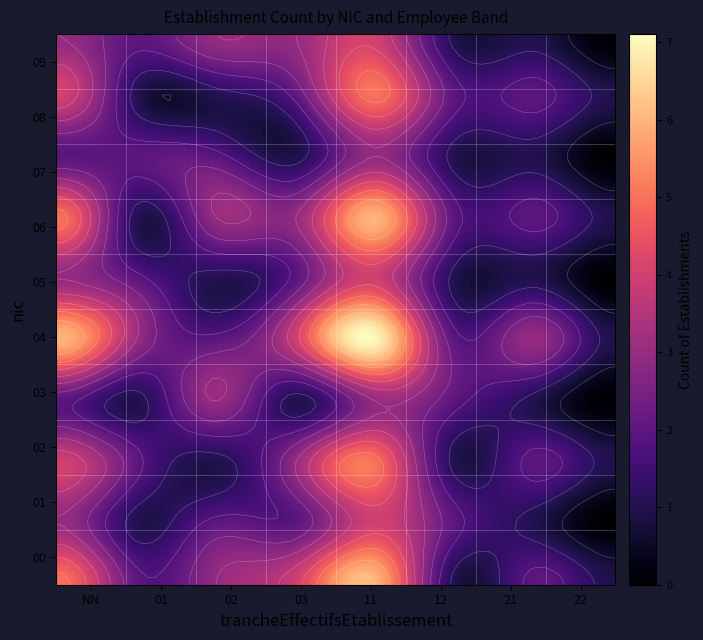

Read the 07 value at NN.

2